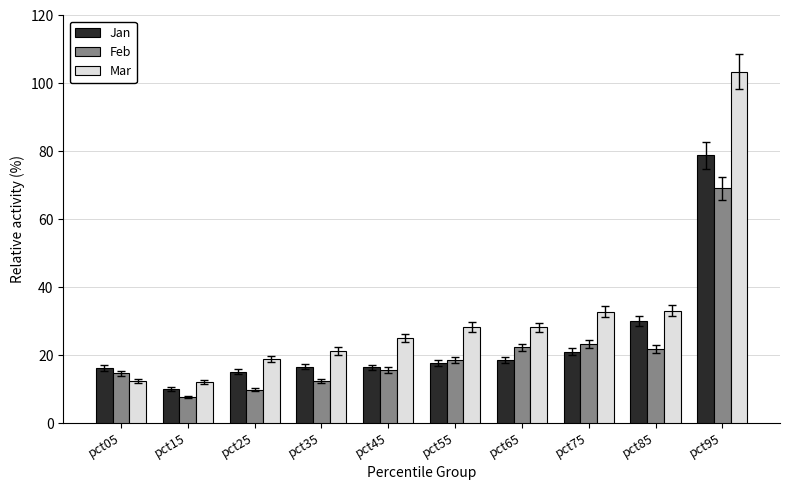

Is the value of Jan at pct55 greater than the value of Mar at pct05?

Yes